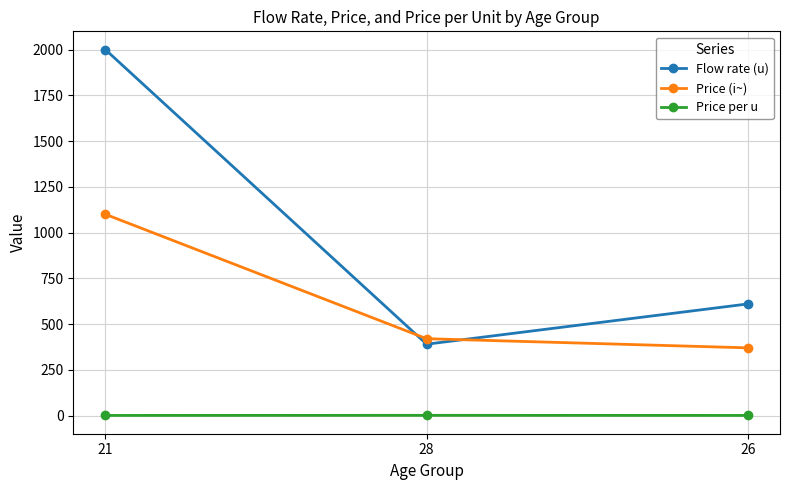

What is the lowest value of the Price (i~) series?

370.0